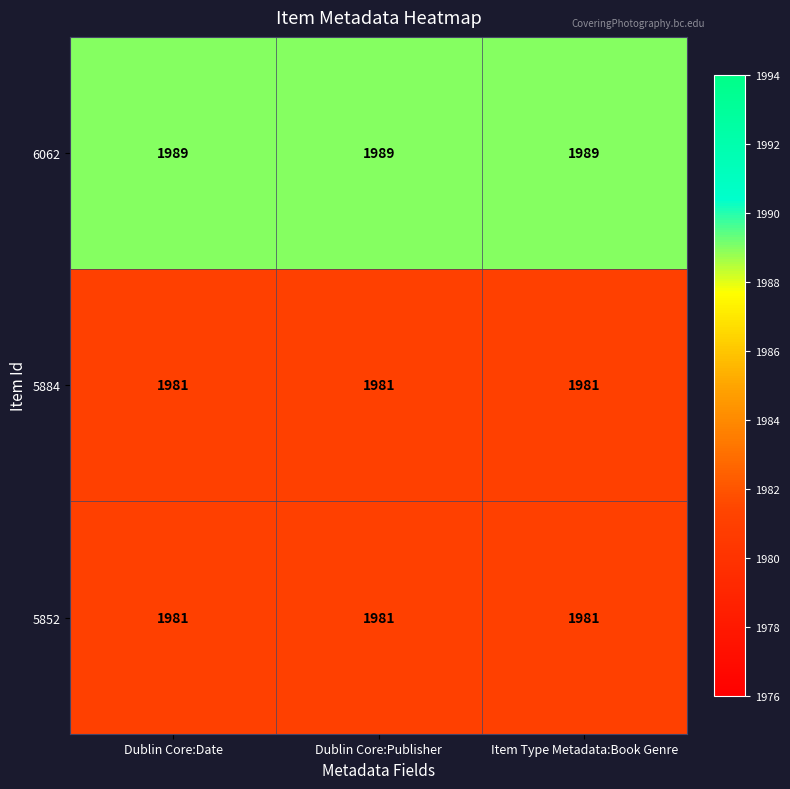

How many series are shown in this chart?

3